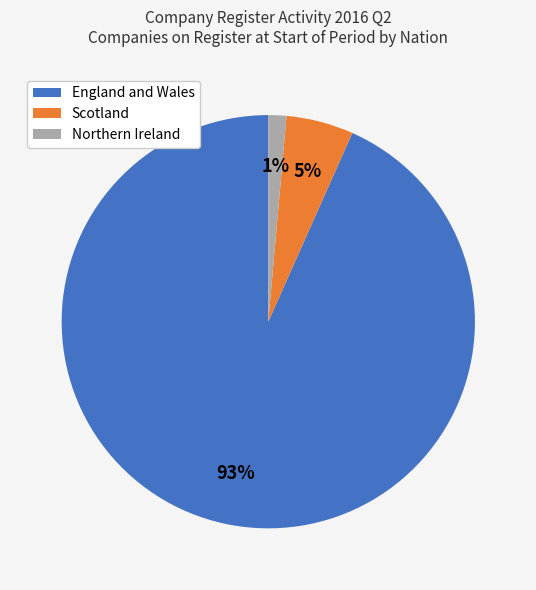

Does any single category account for the majority?

Yes